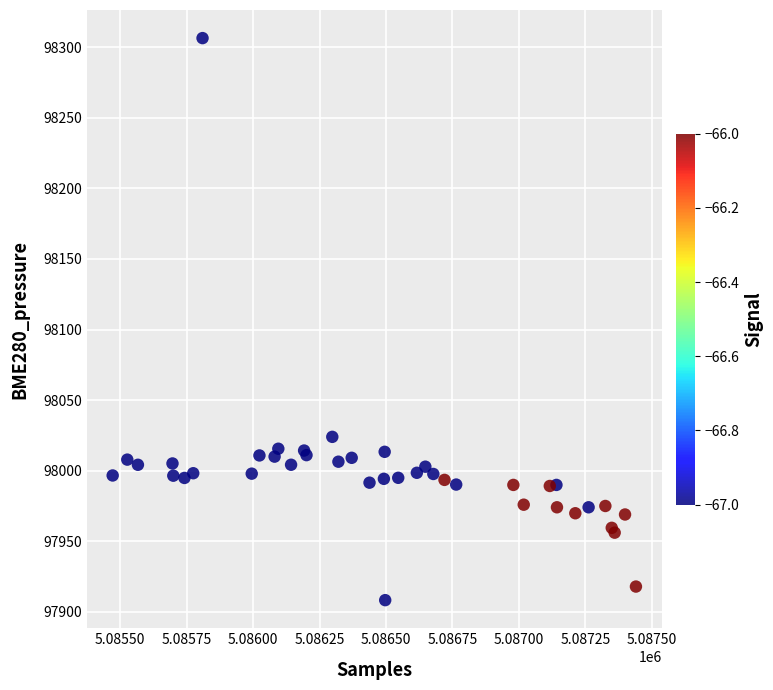

What Y value in the scatter plot is closest to 98107?

98024.0